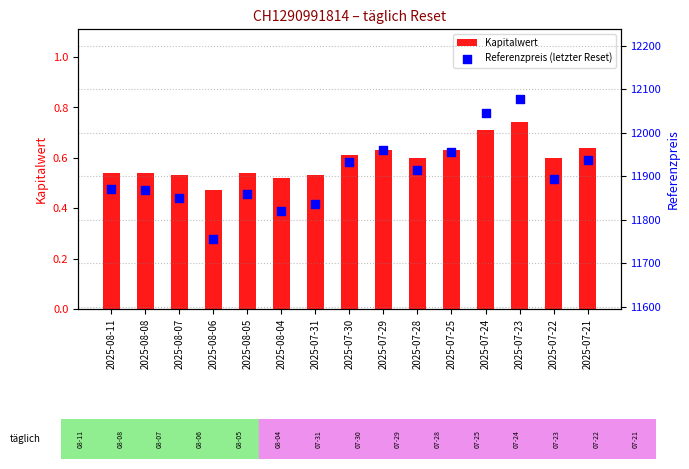

At which category is the sum across all series the highest?

2025-07-23